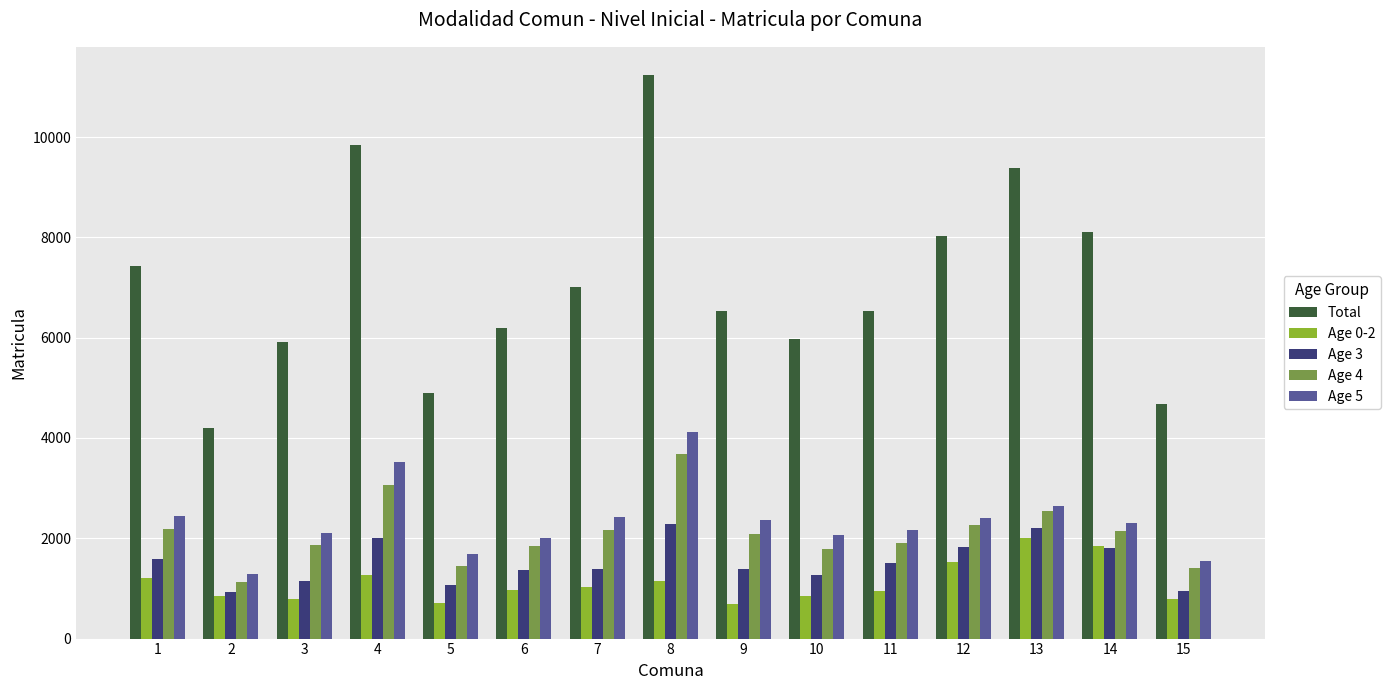

At how many categories does at least one series exceed 5732?

12